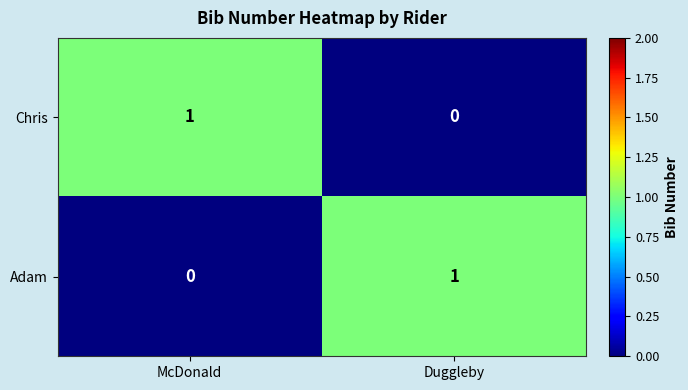

Reading left to right, transcribe all the data shown in this chart.

Chris: 1	0
Adam: 0	1